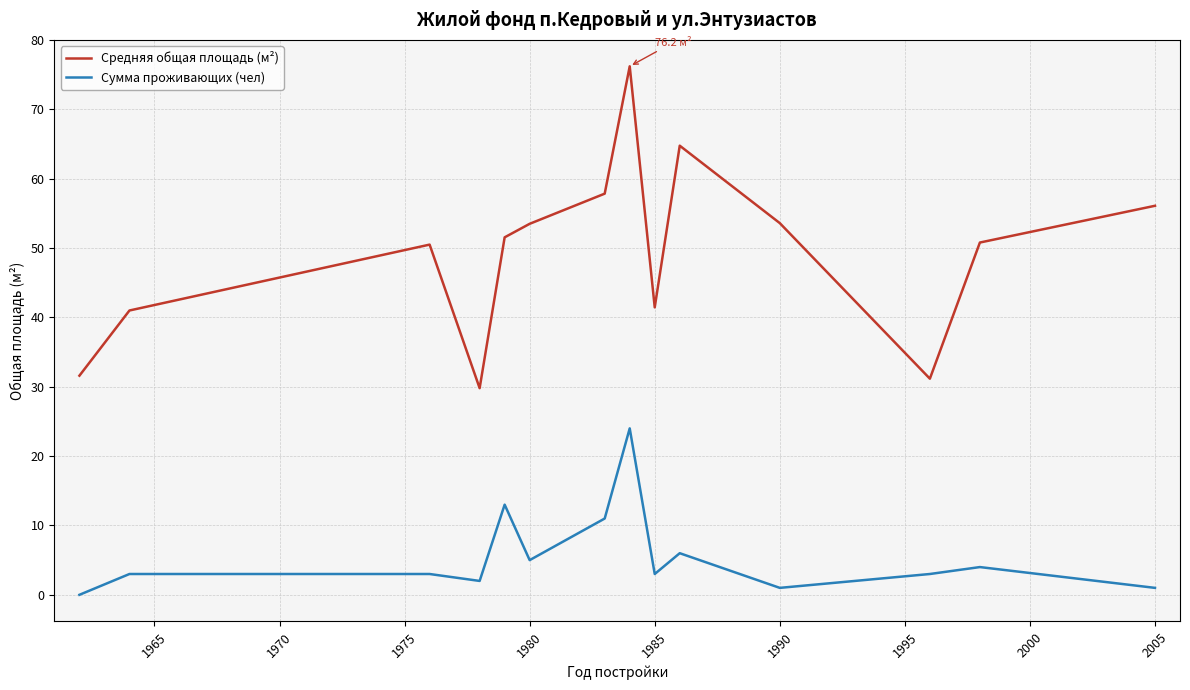

What is the difference between the maximum and minimum values in the Сумма проживающих (чел) series?

24.0